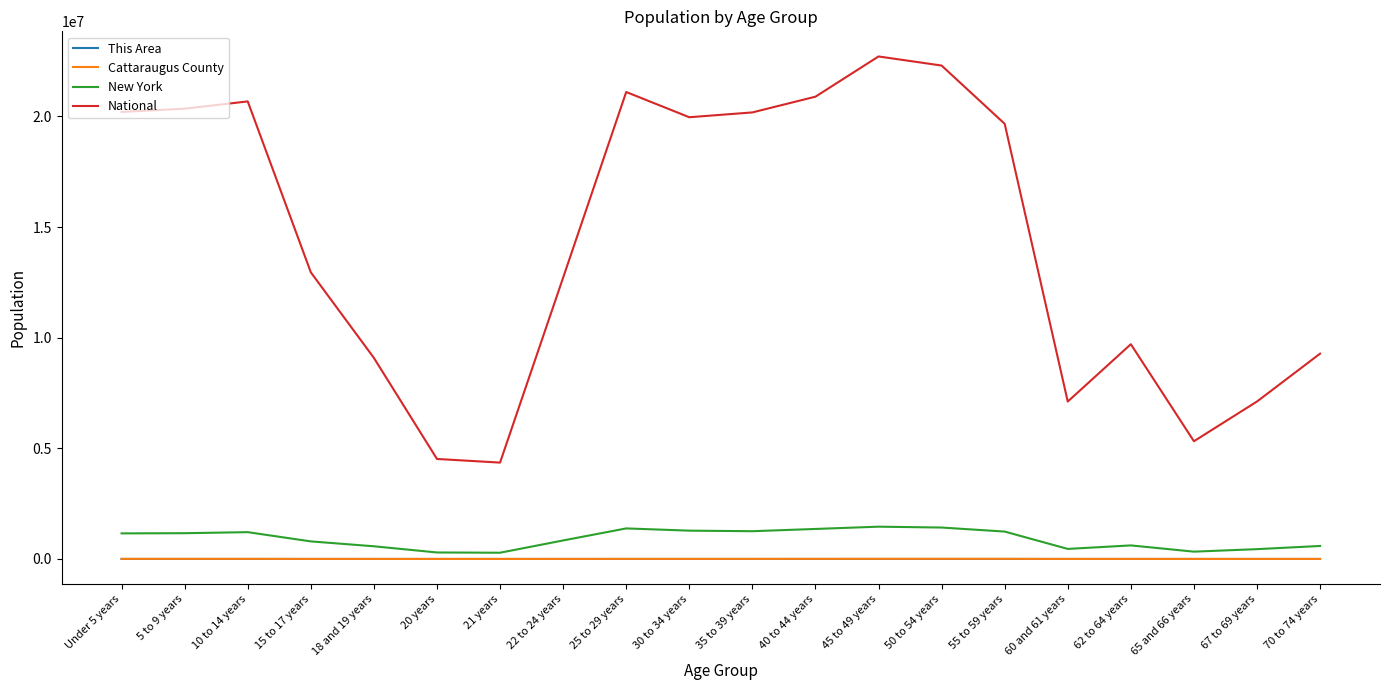

In New York, how many points are lower than both neighbors (excluding endpoints)?

4